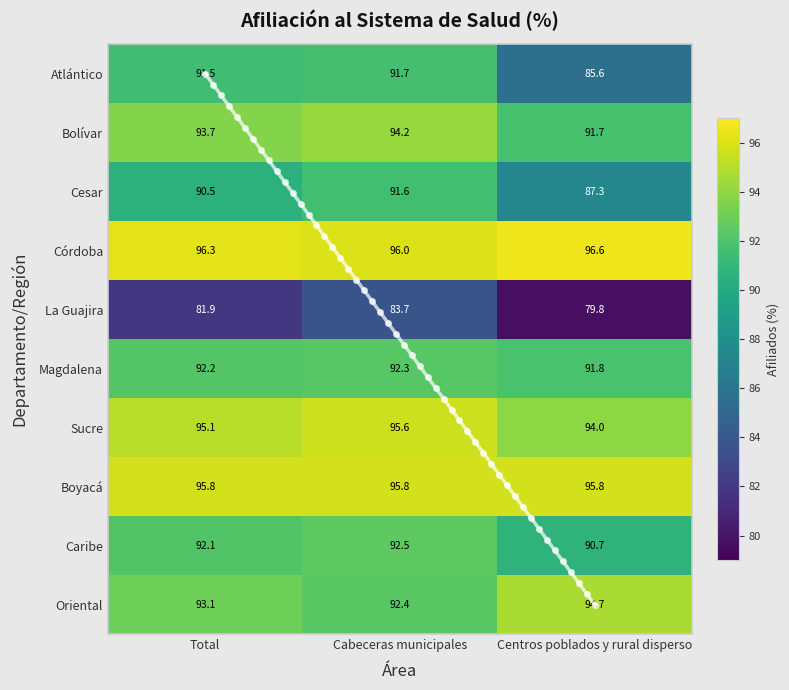

Between Cabeceras municipales and Centros poblados y rural disperso, which series saw the biggest shift?

Atlántico